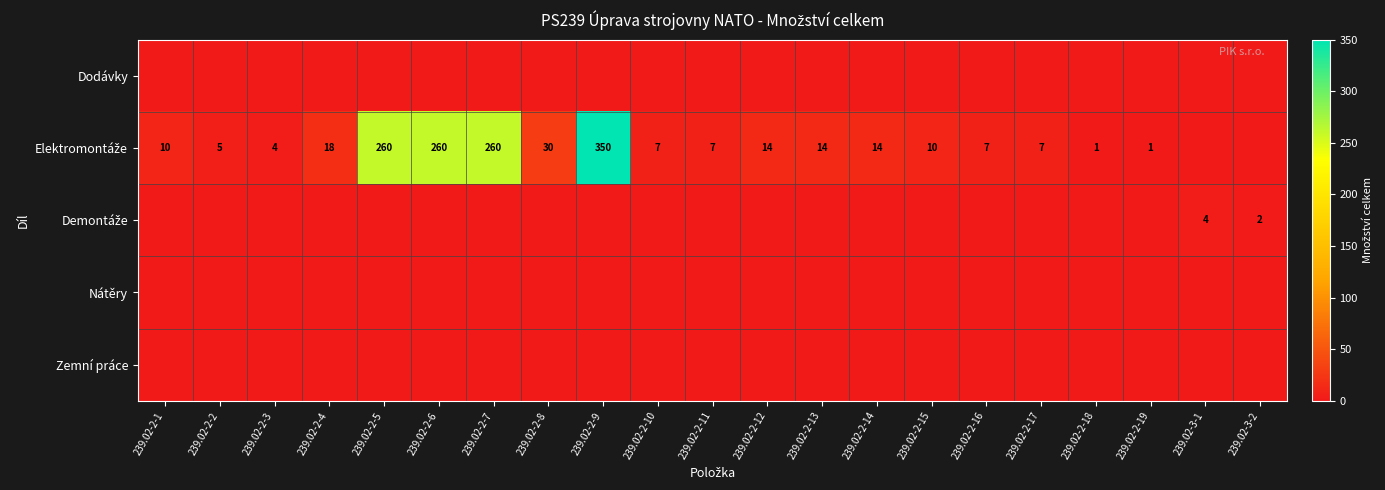

Which series has the largest range (max minus min)?

Elektromontáže